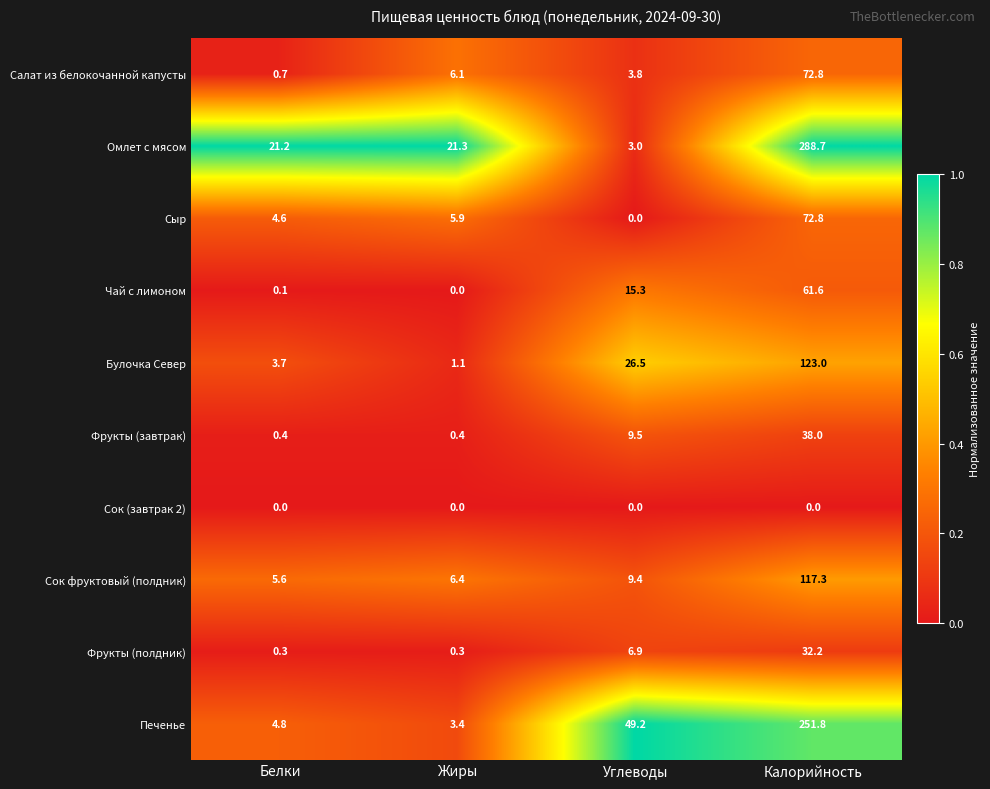

Is it true that Фрукты (полдник) equals 6.9 at Углеводы?

True